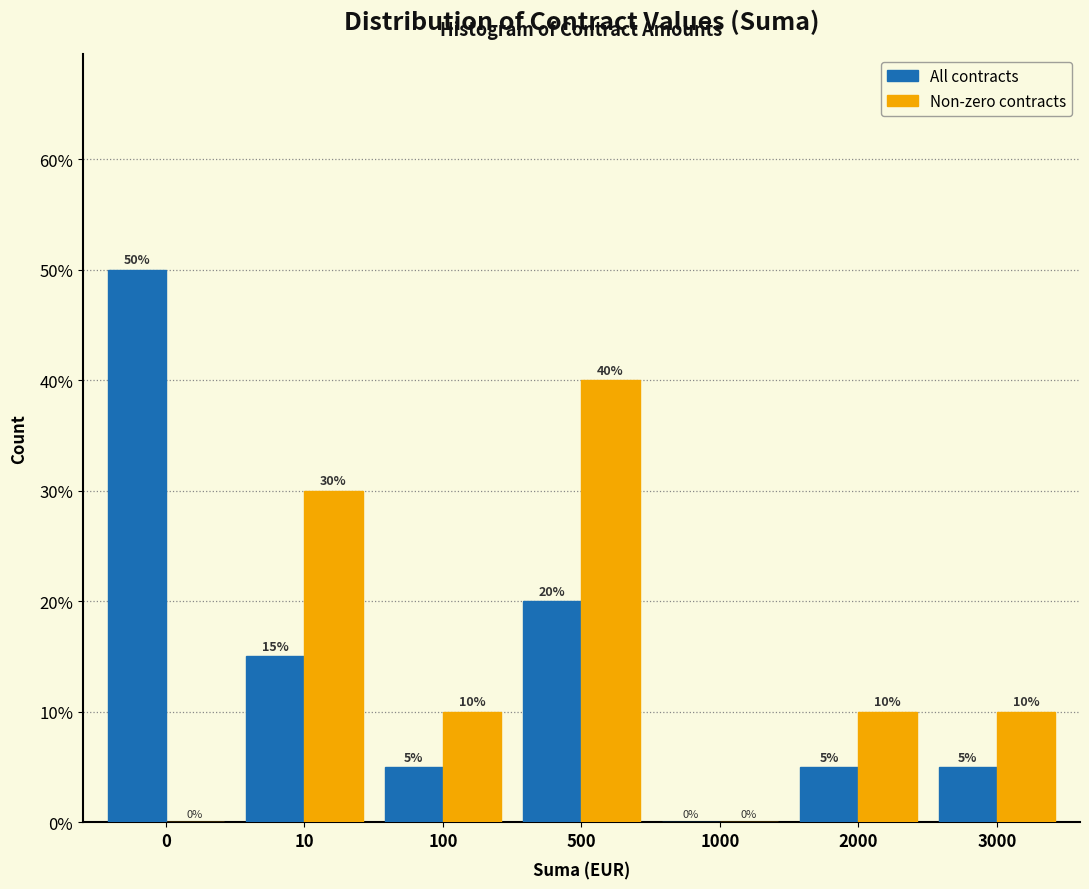

Reading left to right, transcribe all the data shown in this chart.

All contracts: 0=50	10=15	100=5	500=20	1000=0	2000=5	3000=5
Non-zero contracts: 0=0	10=30	100=10	500=40	1000=0	2000=10	3000=10